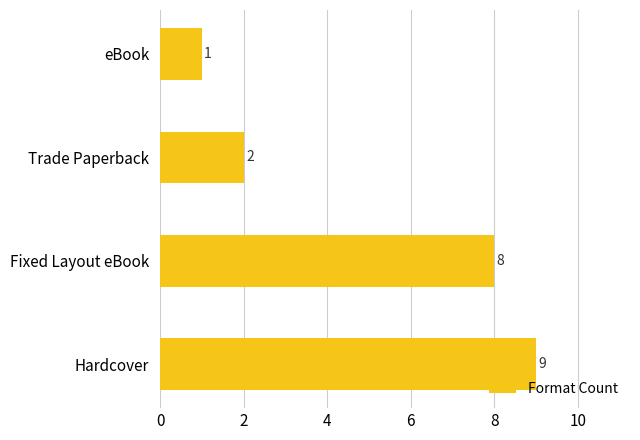

What is the change in value from Fixed Layout eBook to Trade Paperback?

-6